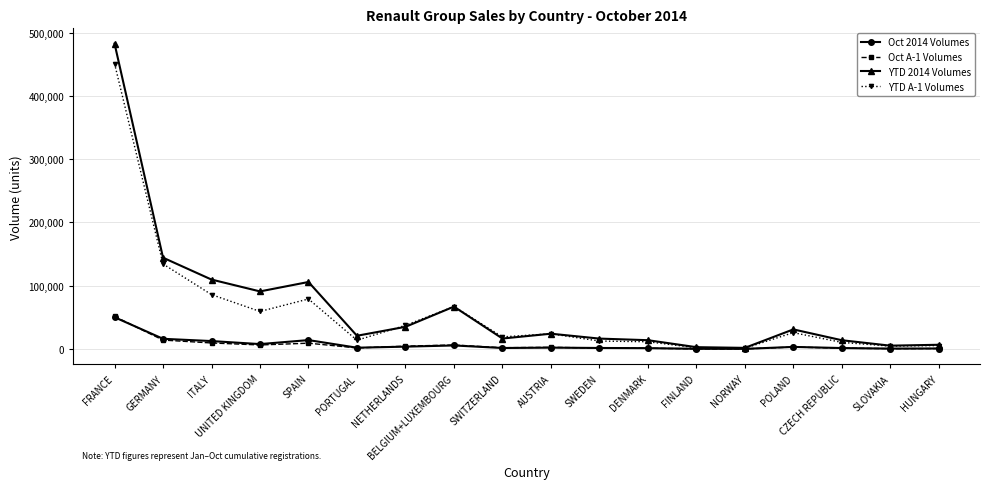

What is the label of the 10th point from the right?

SWITZERLAND